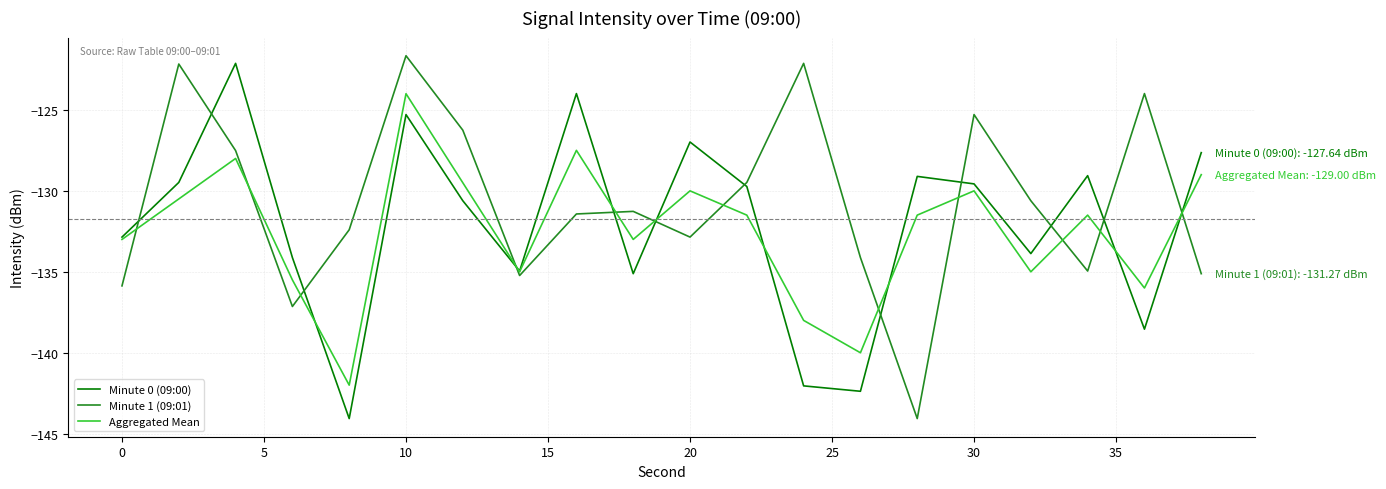

Which series has the largest total across all categories?

Minute 1 (09:01)